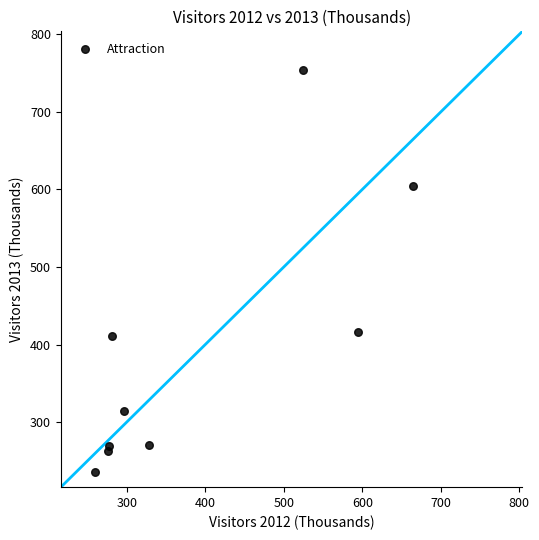

What is the average X value?

389